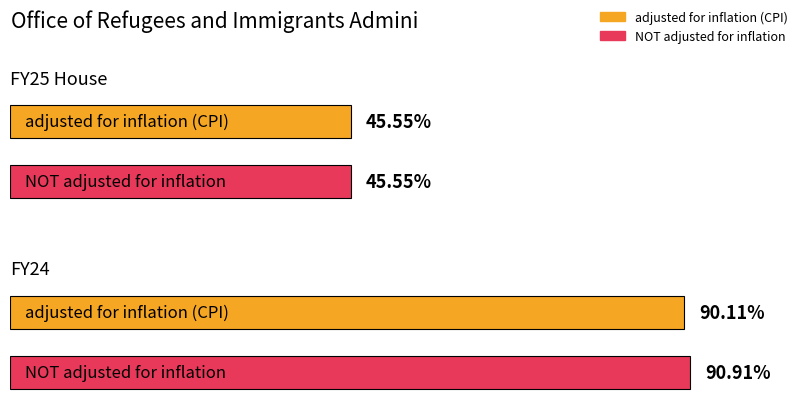

Rank the series by their average value, from highest to lowest.

NOT adjusted for inflation, adjusted for inflation (CPI)